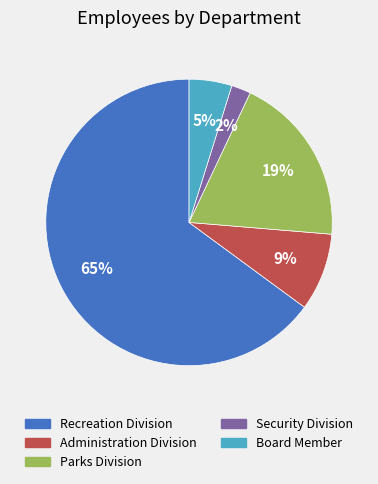

To the nearest percent, what percentage of the pie is Recreation Division?

65%